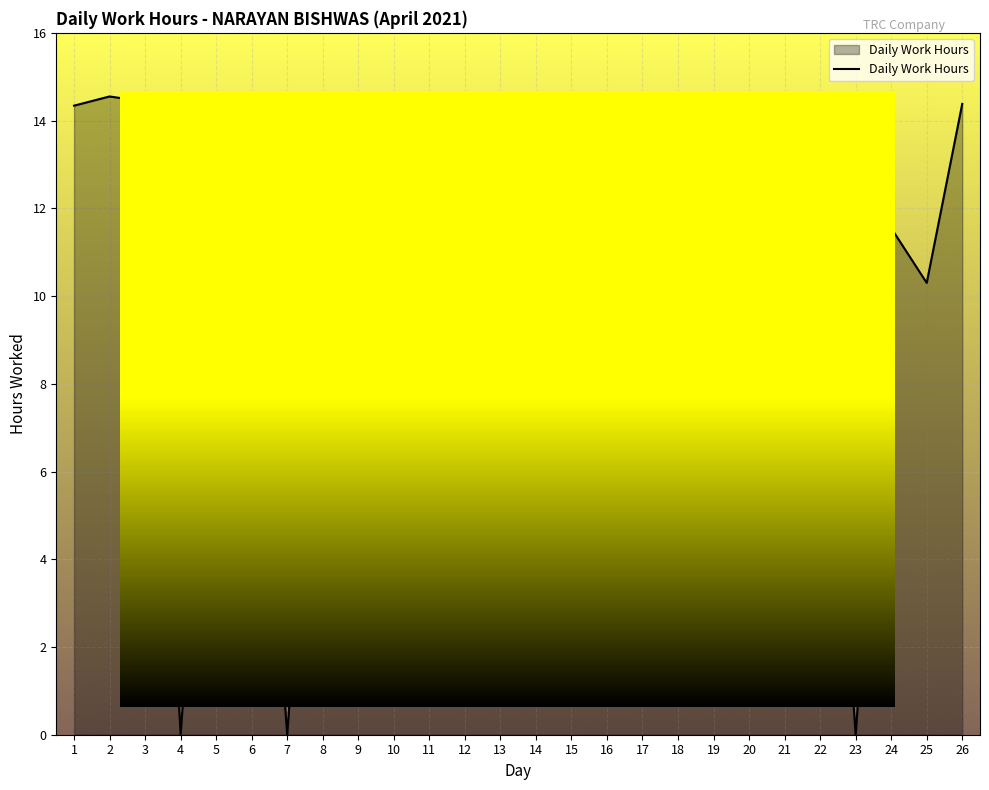

What is the maximum value shown in the chart?

14.6